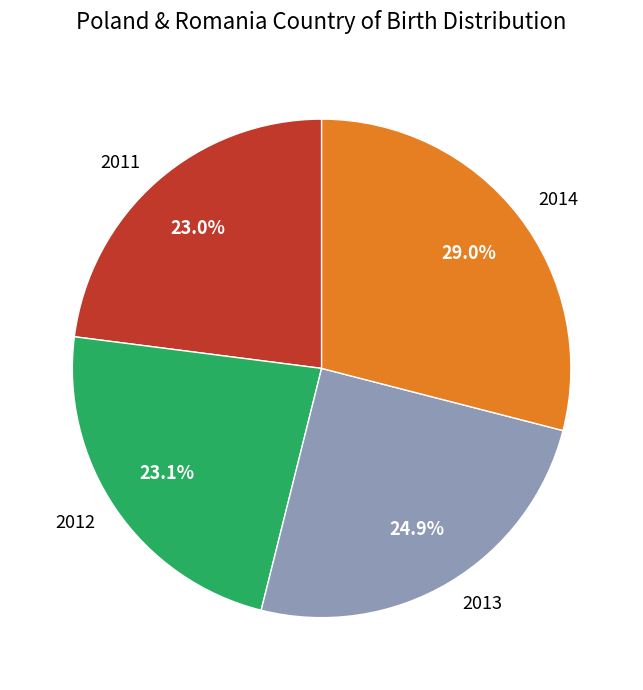

Is the sum of 2012 and 2013 greater than half?

No